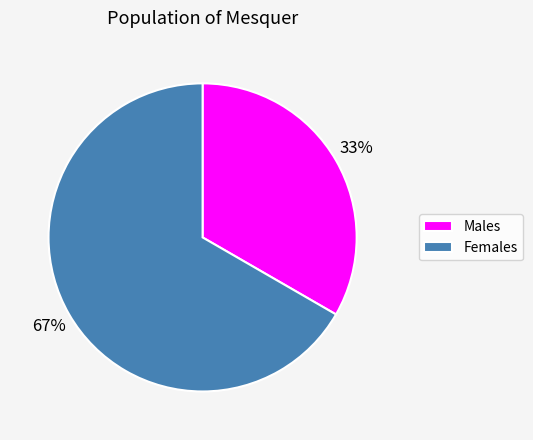

To the nearest percent, what is the average slice percentage?

50%